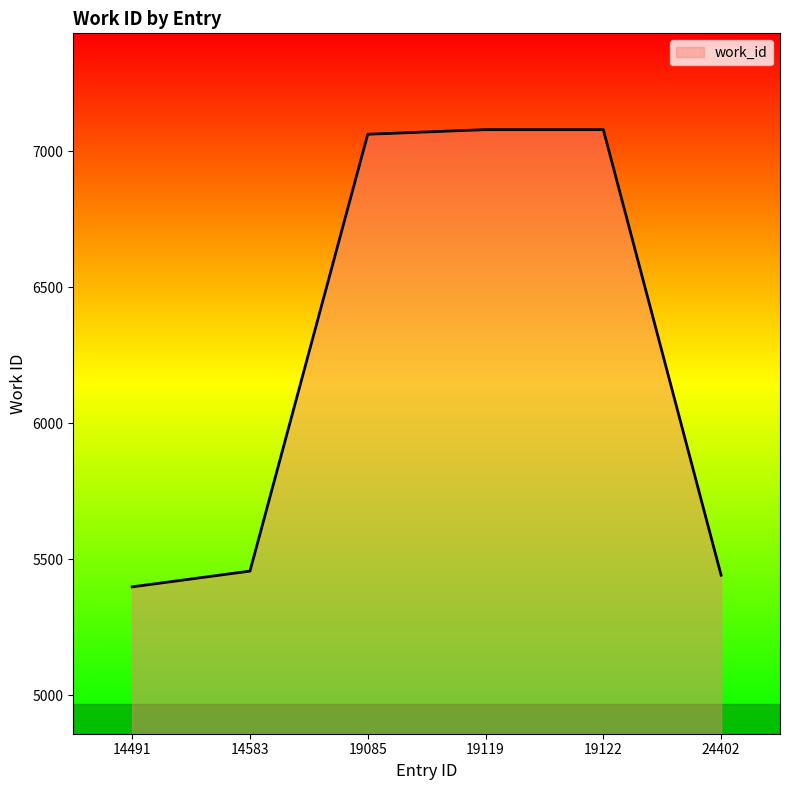

What is the minimum value shown in the chart?

5399